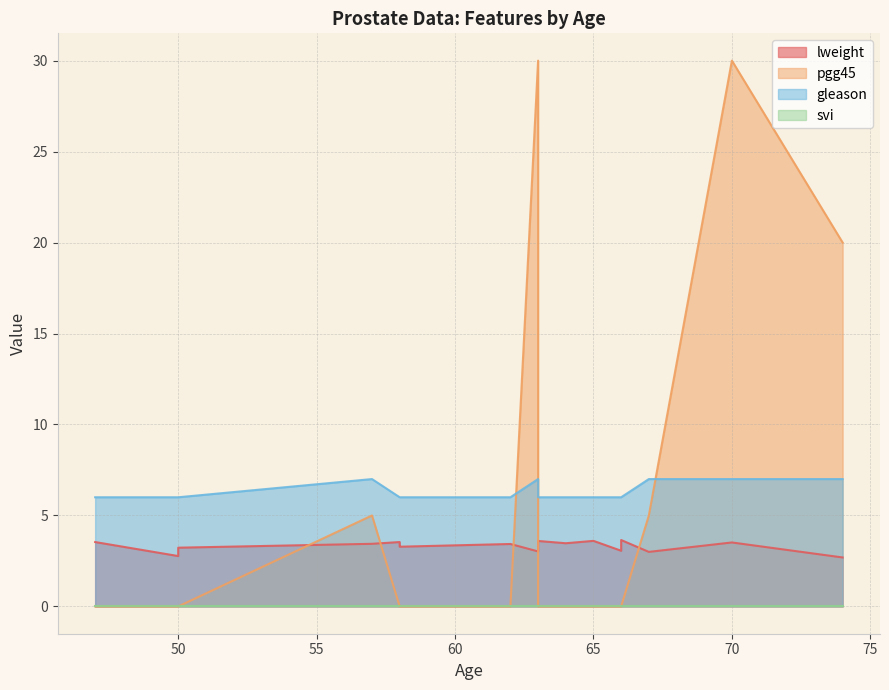

How many series are shown in this chart?

4